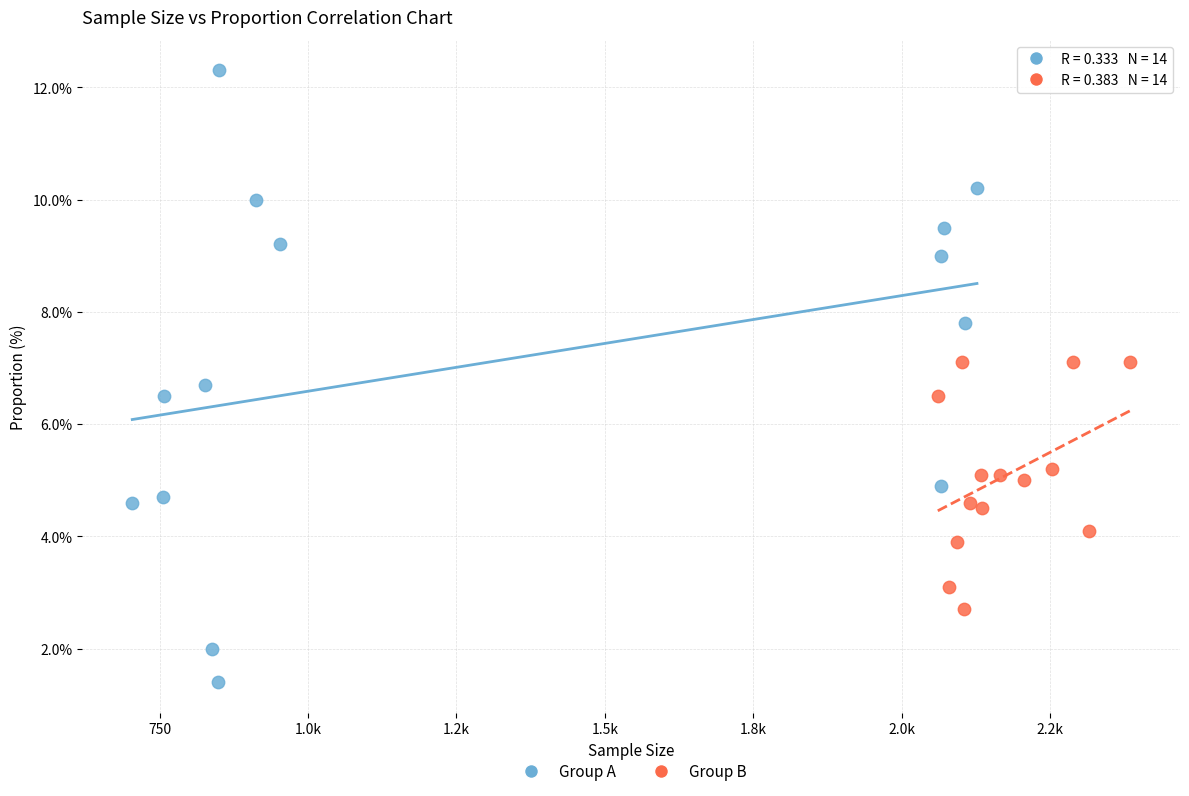

Which series contains the lowest Y value?

Group A